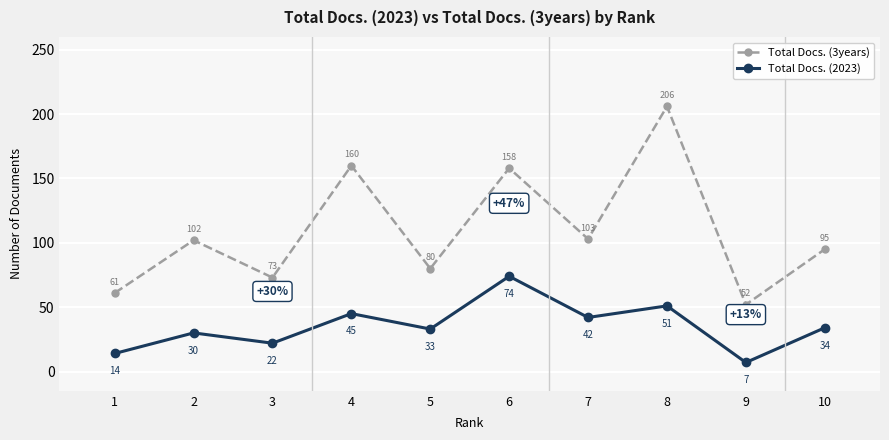

True or false: Total Docs. (3years) and Total Docs. (2023) cross at least once.

False